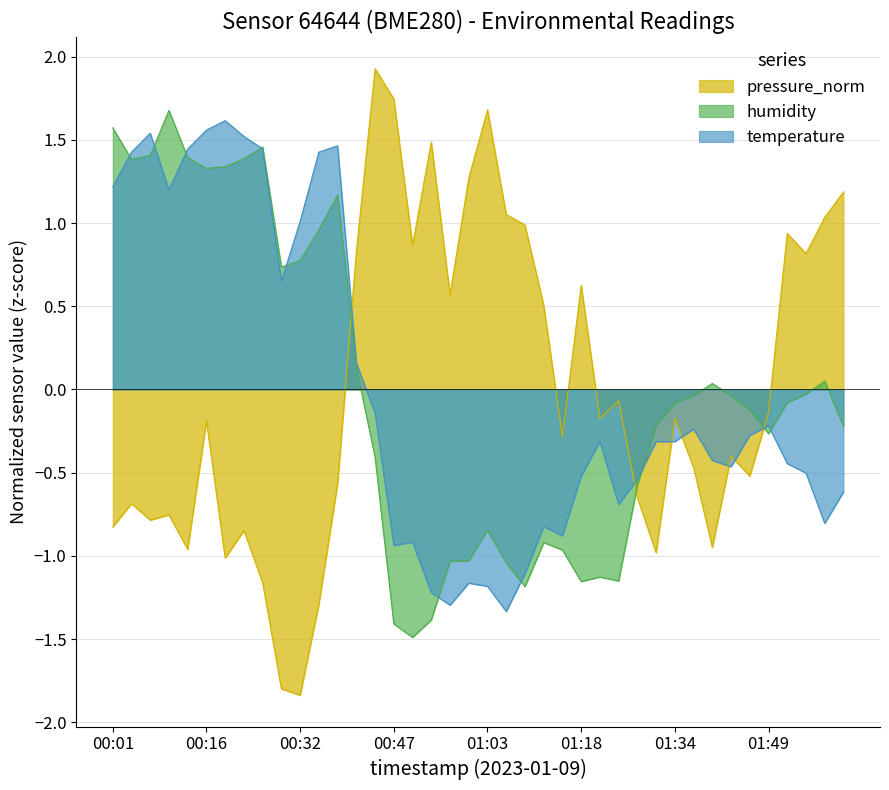

What is the label of the 30th point from the right?

00:32